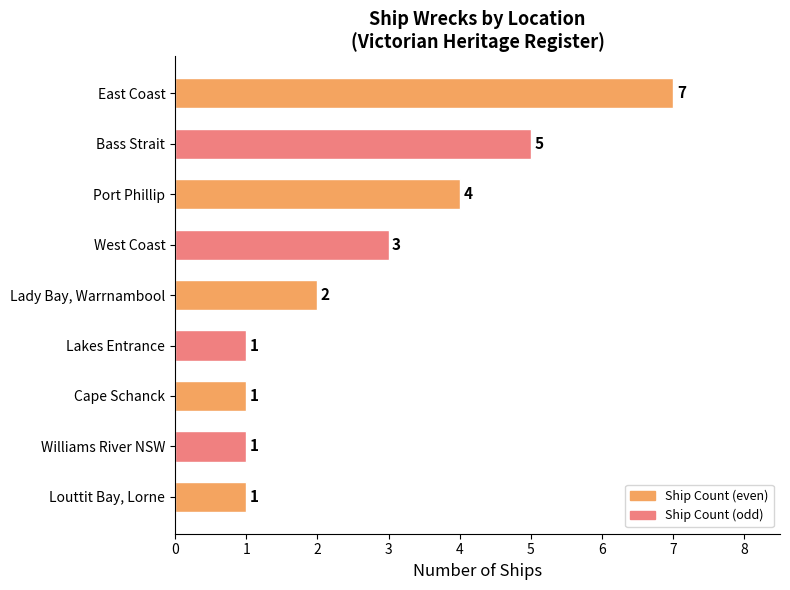

What is the average value?

3